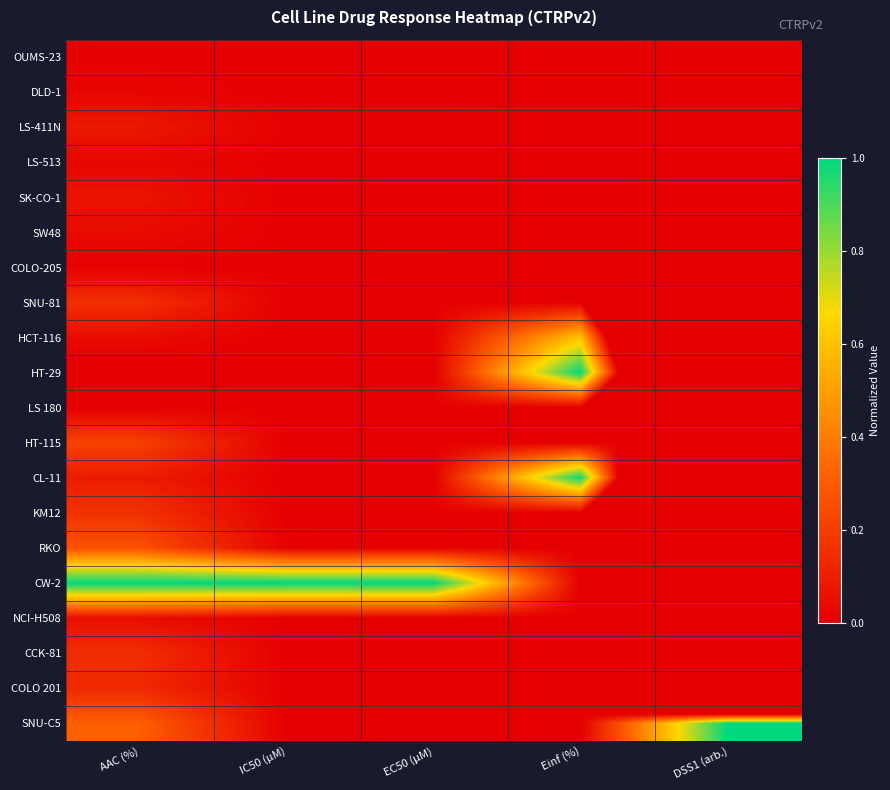

Rank the series at Einf (%) from highest to lowest value.

HT-29, CL-11, HCT-116, NCI-H508, OUMS-23, DLD-1, LS-411N, LS-513, SK-CO-1, SW48, COLO-205, SNU-81, LS 180, HT-115, KM12, RKO, CW-2, CCK-81, COLO 201, SNU-C5